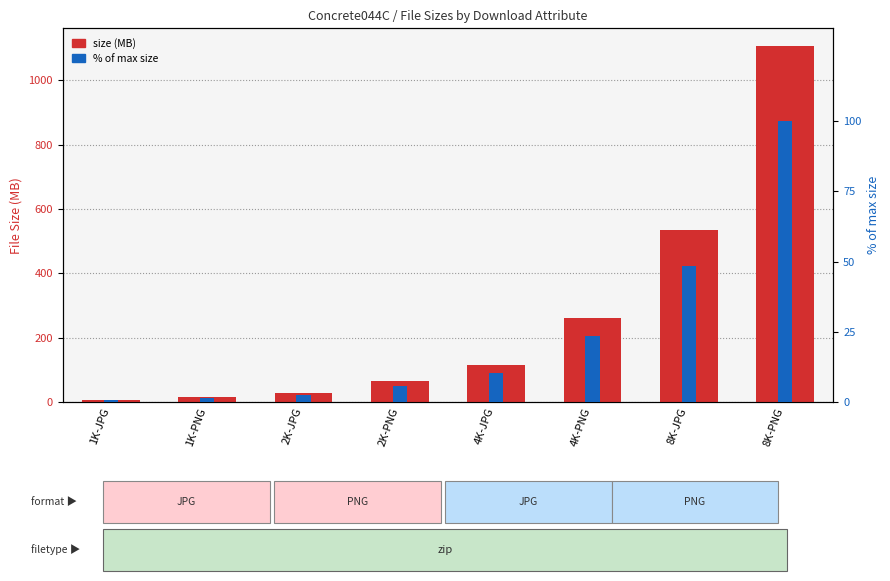

What is the sum of the size (MB) values at 8K-PNG and 4K-JPG?

1220.3